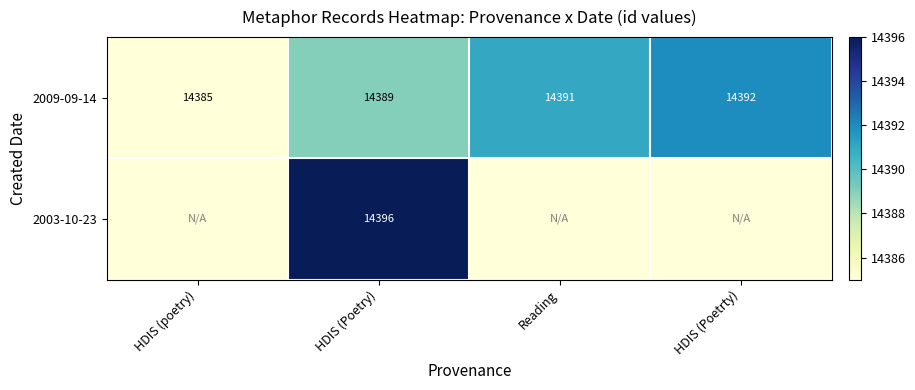

List the labels in order of 2009-09-14 value, largest first.

HDIS (Poetrty), Reading, HDIS (Poetry), HDIS (poetry)